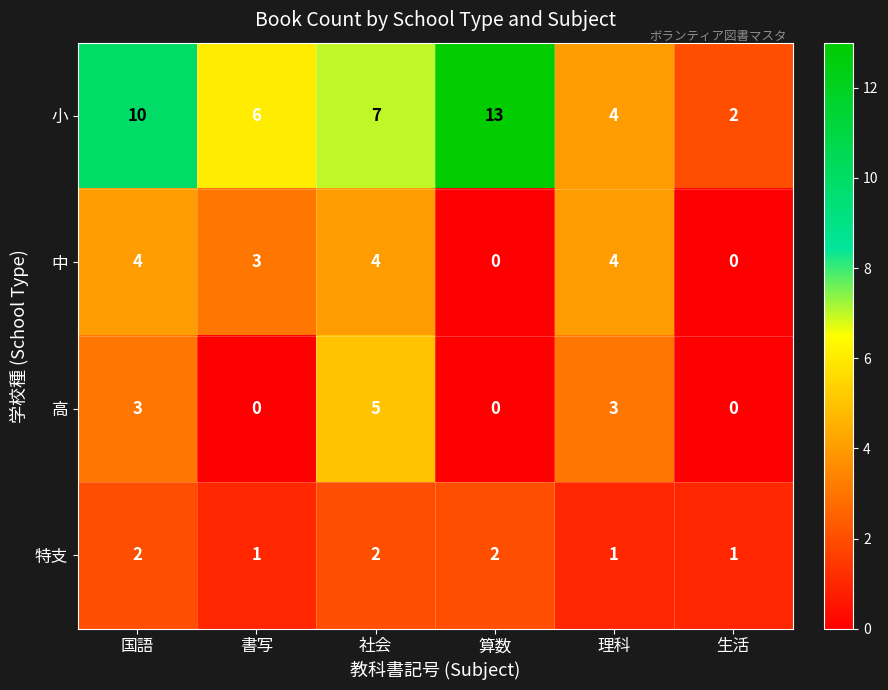

At how many categories does at least one series exceed 0?

6